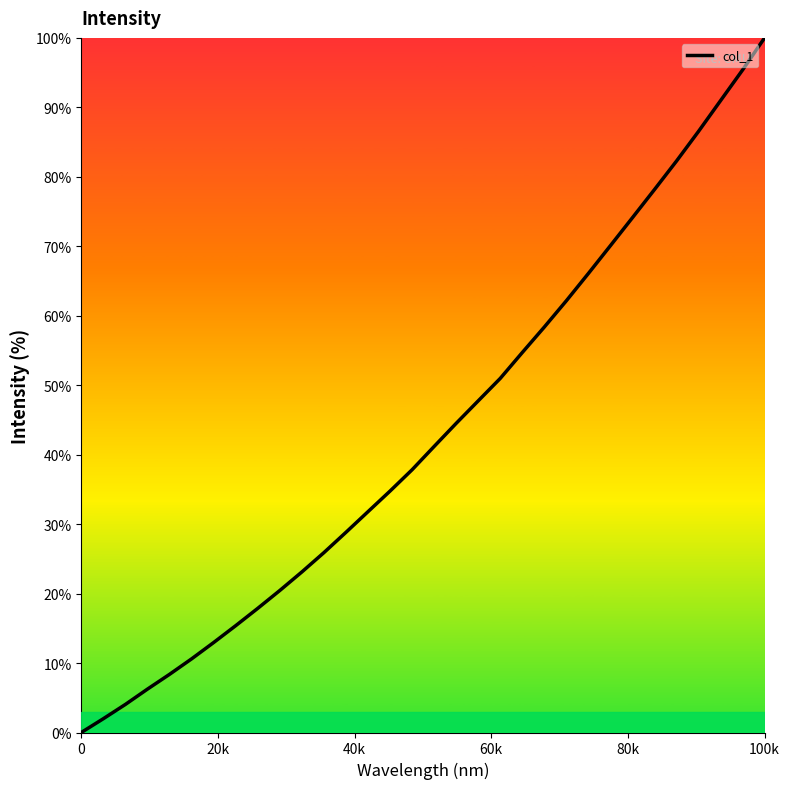

What is the difference between the maximum and minimum values?

100.0